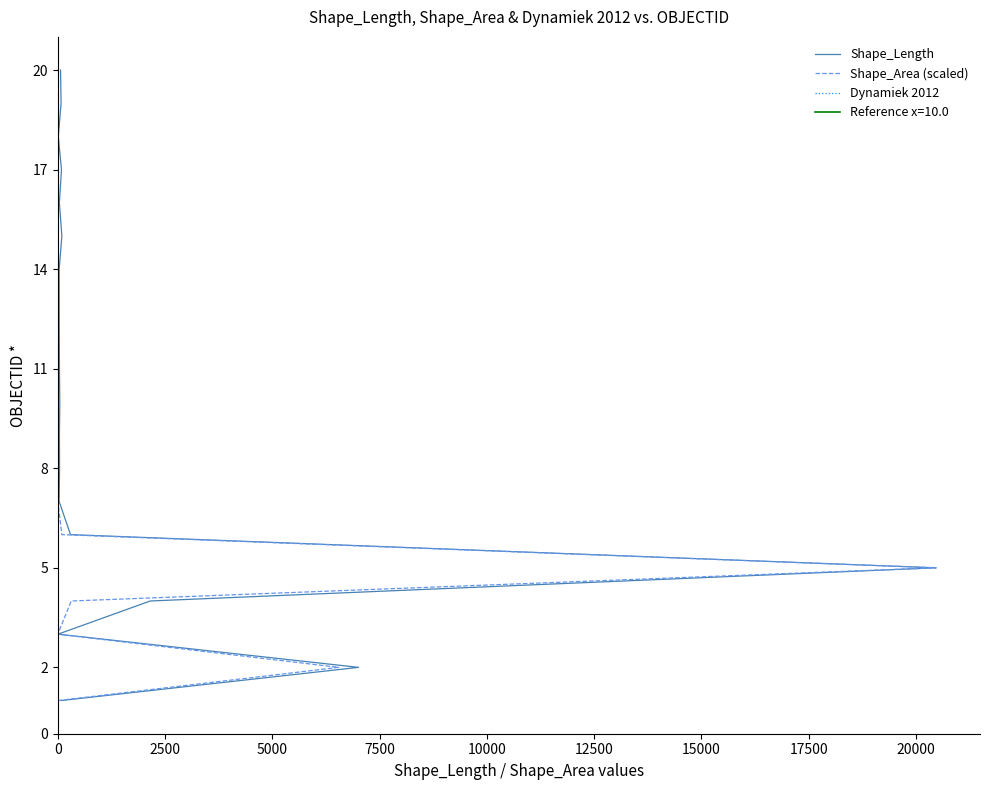

Count the number of data series in this chart.

3